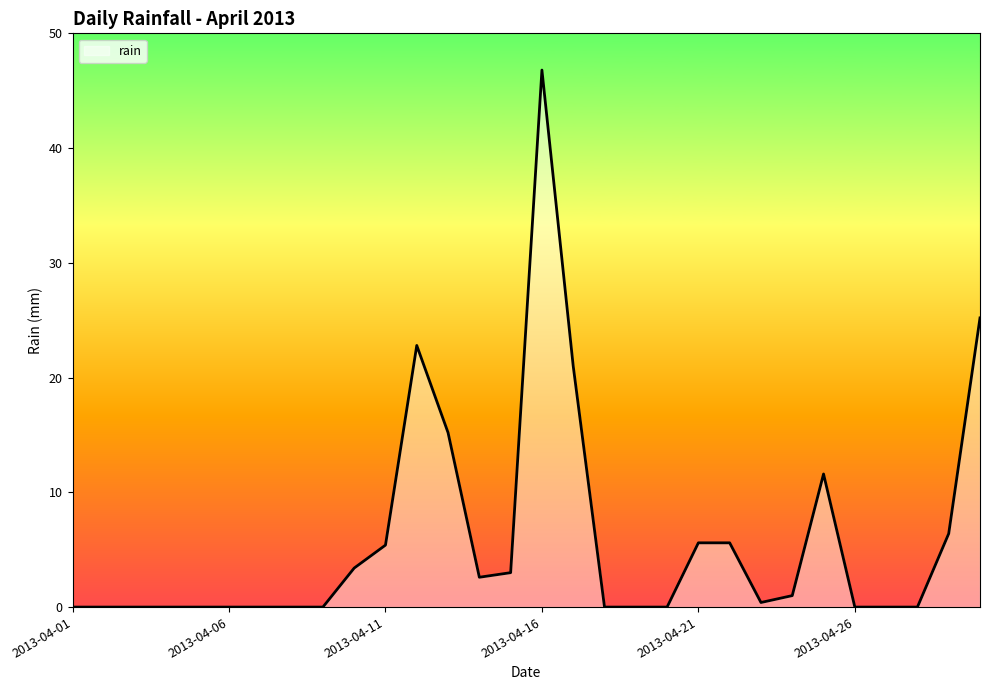

How many lines are shown in the chart?

1